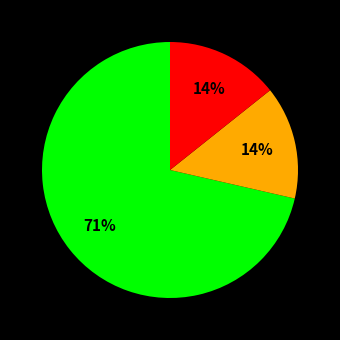

Is there a majority slice in this chart?

Yes